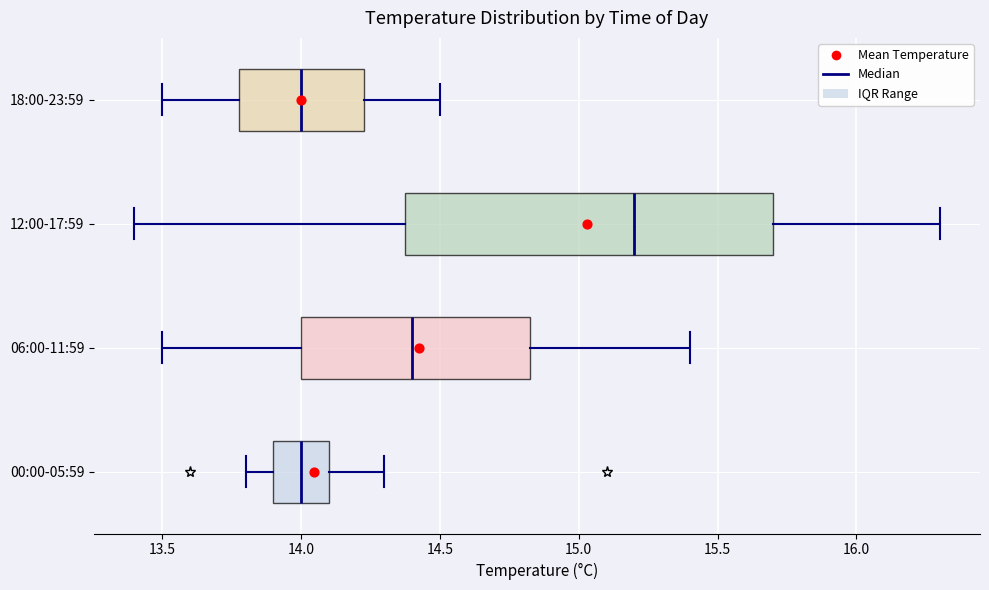

Comparing the boxes themselves (not the whiskers), which one is the widest?

12:00-17:59